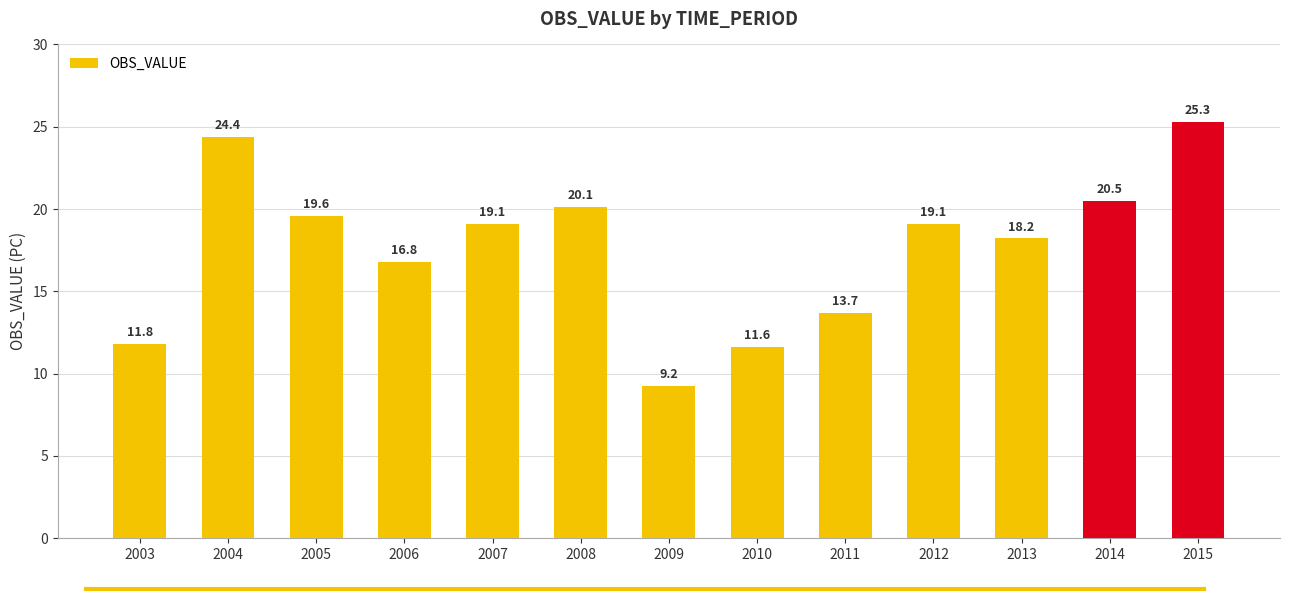

What is the approximate value at 2012?

19.1